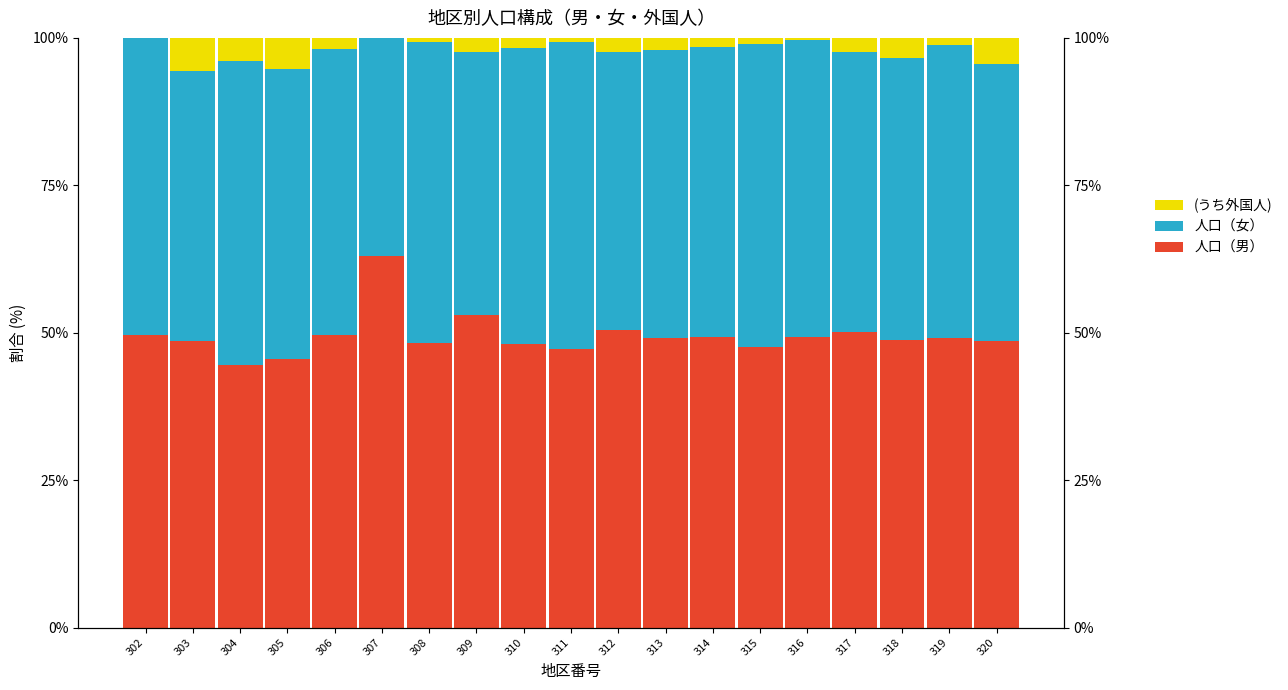

List the series in order of their peak value, highest first.

人口（男）, 人口（女）, (うち外国人)